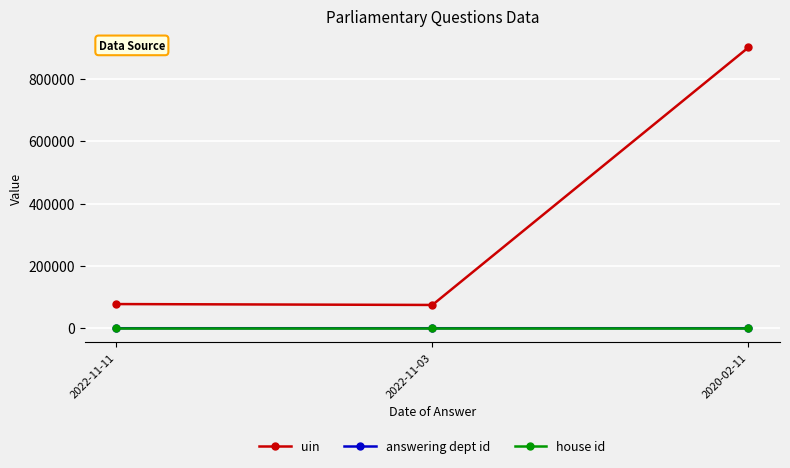

What is the spread (max minus min) of values at 2022-11-11?

77551